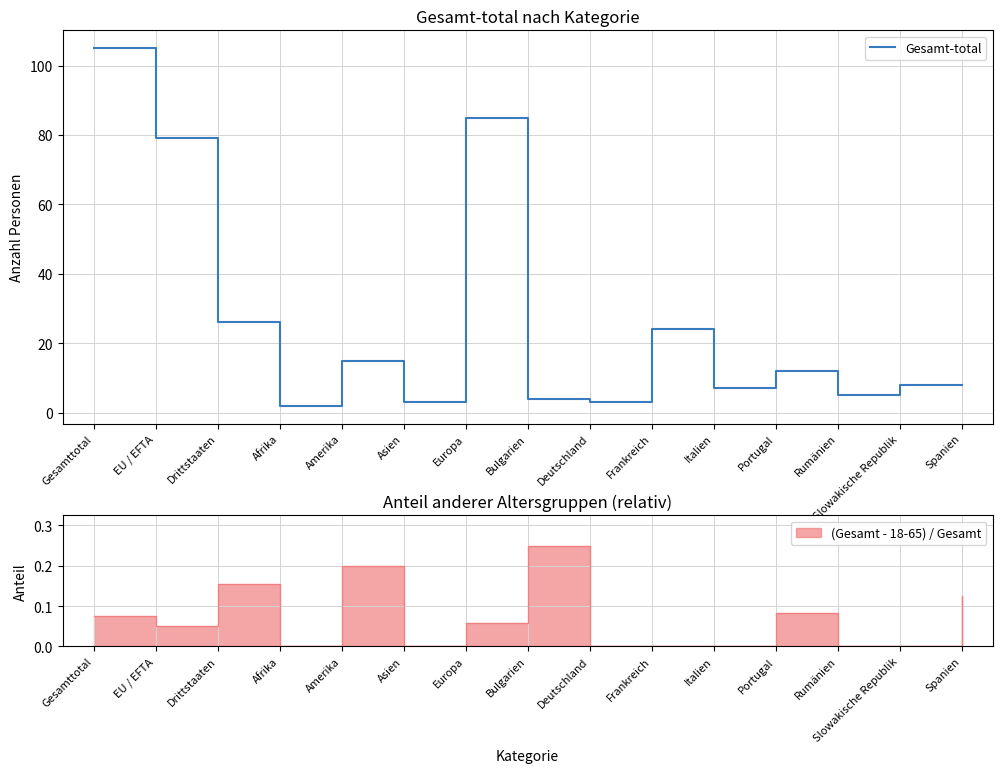

Reading left to right, extract all data points from this chart.

105	79	26	2	15	3	85	4	3	24	7	12	5	8	8